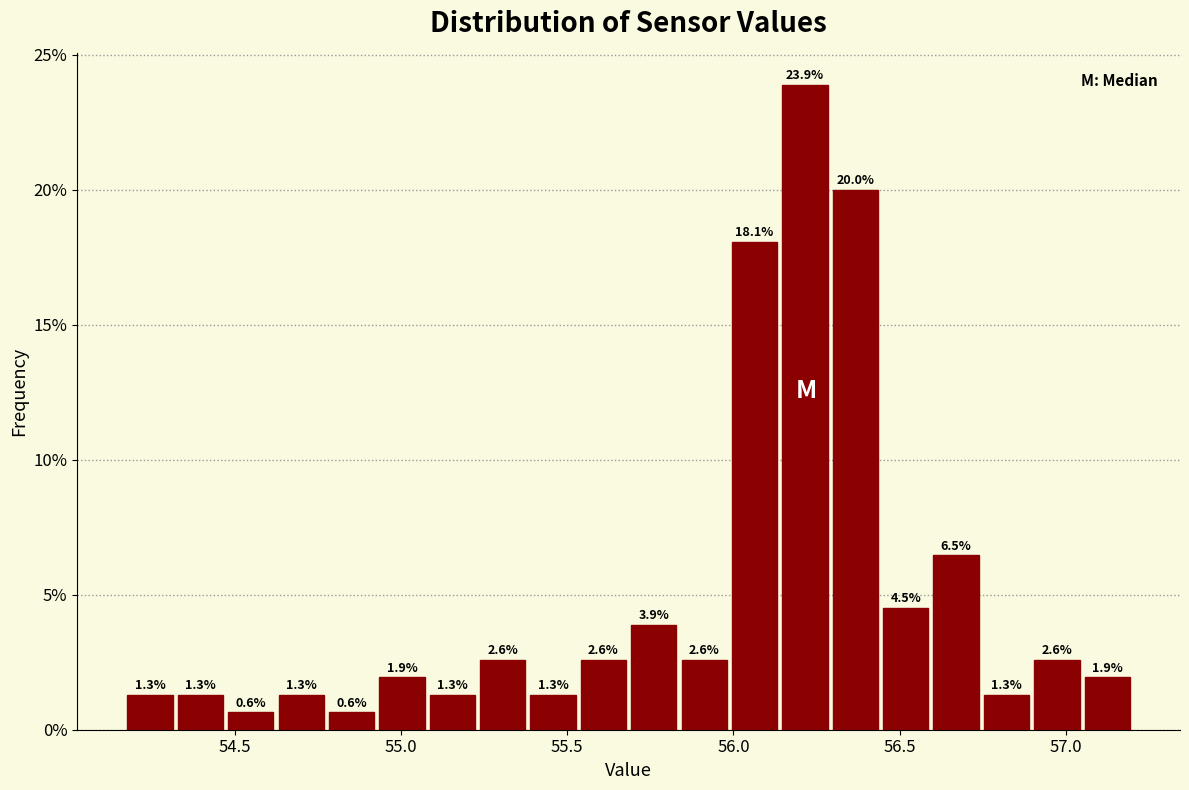

Read against the x-axis, roughly where is the centre of the tallest bar?

56.20